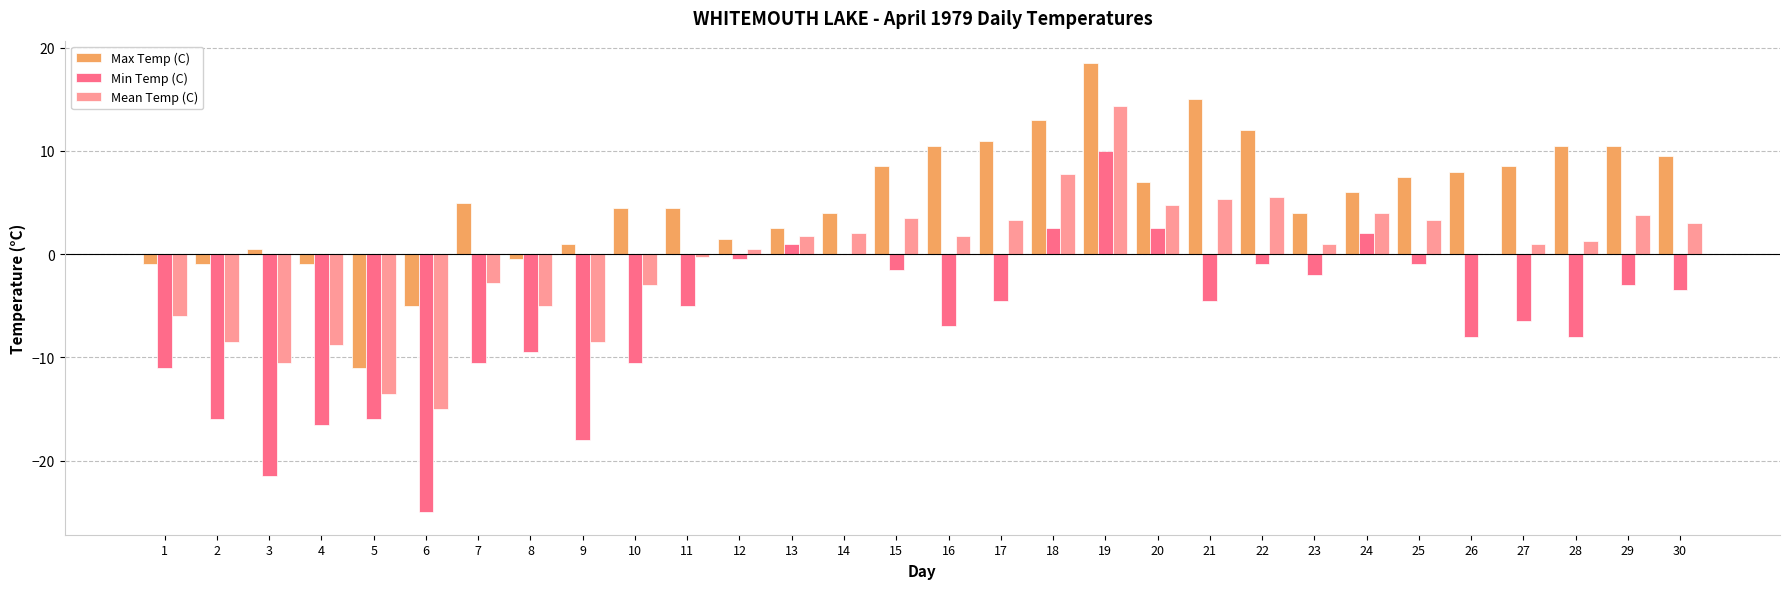

Count the number of data series in this chart.

3